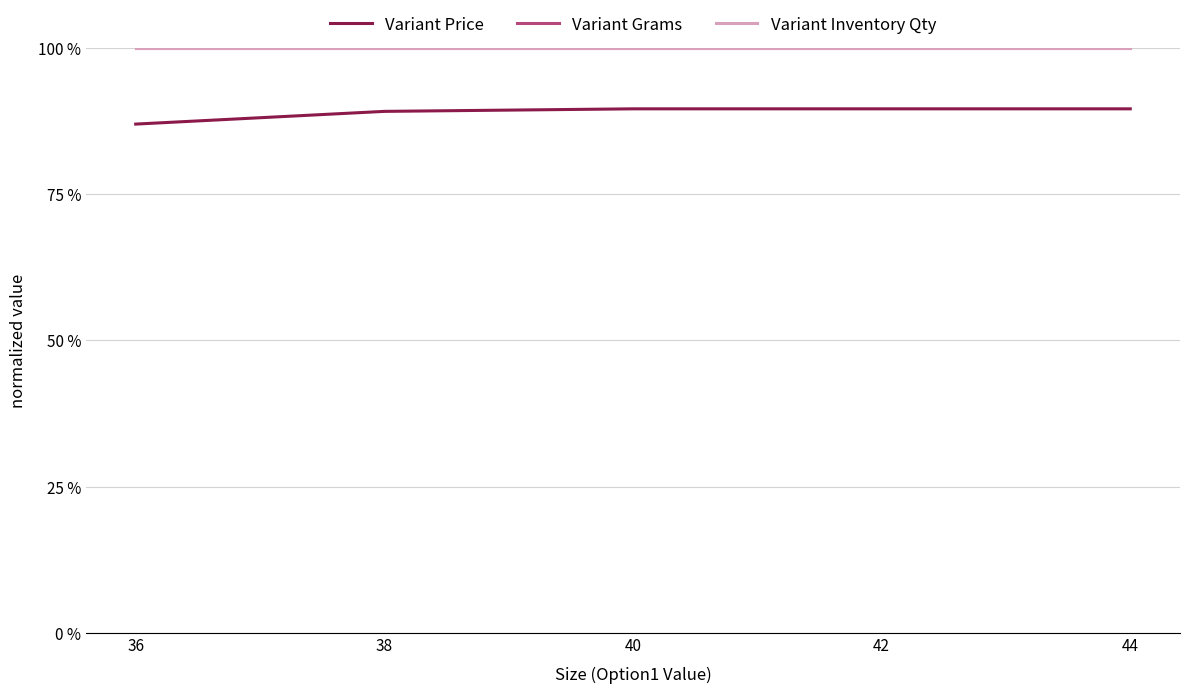

Reading left to right, what are all the values shown in this chart?

Variant Price: 36=87.0	38=89.1	40=89.6	42=89.6	44=89.6
Variant Grams: 36=100.0	38=100.0	40=100.0	42=100.0	44=100.0
Variant Inventory Qty: 36=100.0	38=100.0	40=100.0	42=100.0	44=100.0